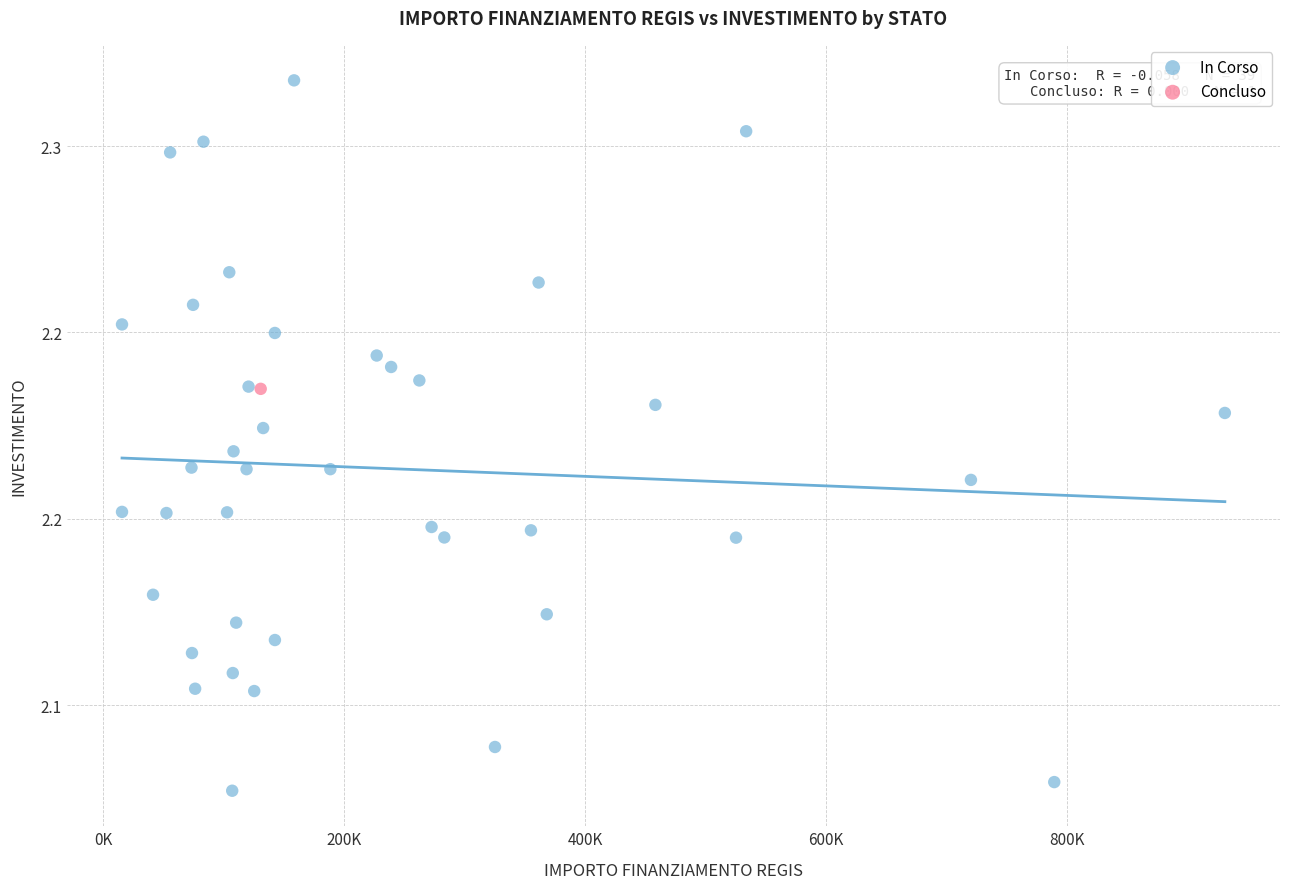

What are all the series names shown in the legend?

In Corso, Concluso